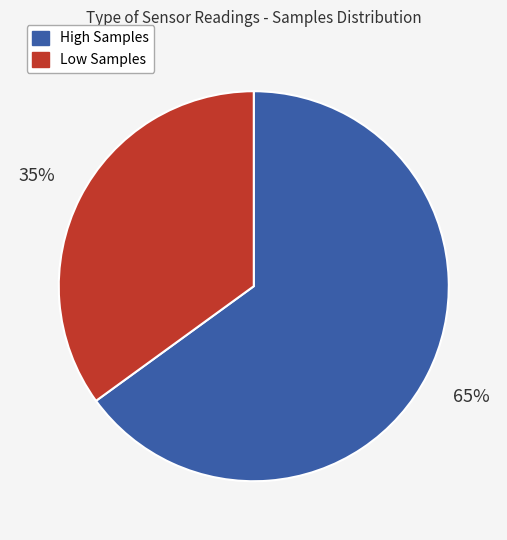

To the nearest percent, what is the average slice percentage?

50%